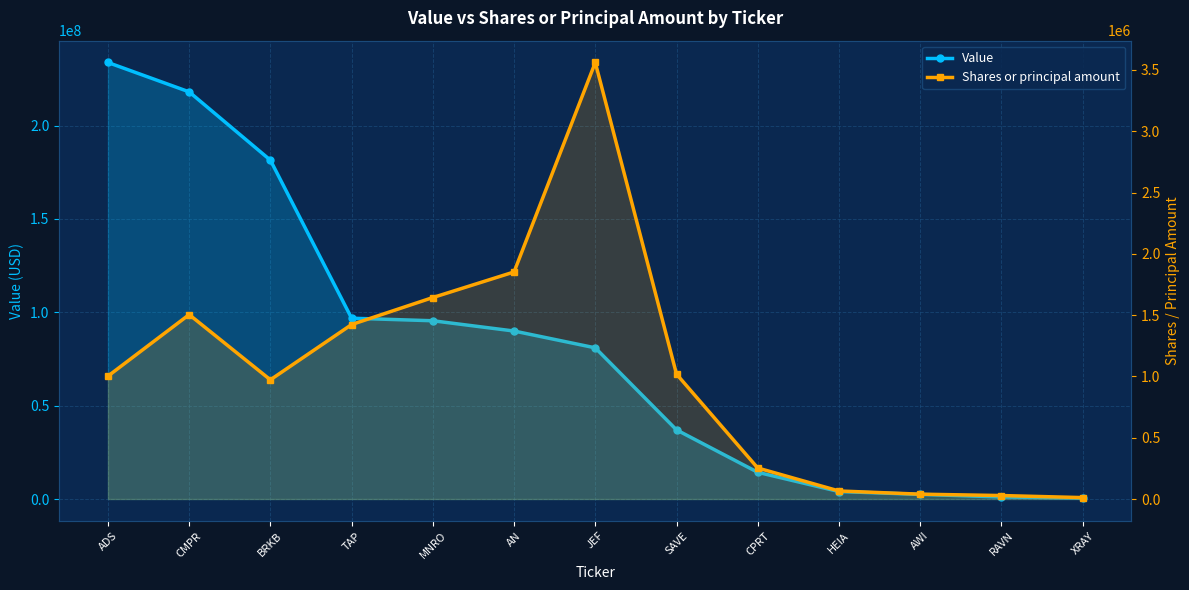

What is the spread (max minus min) of values at AWI?

2462410